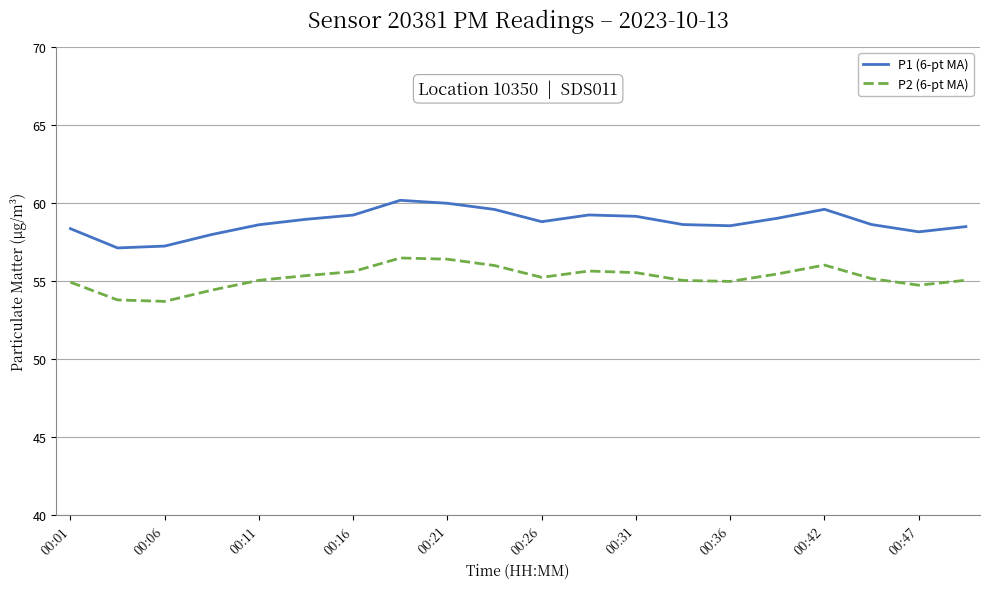

True or false: P2 (6-pt MA) and P1 (6-pt MA) cross at least once.

False